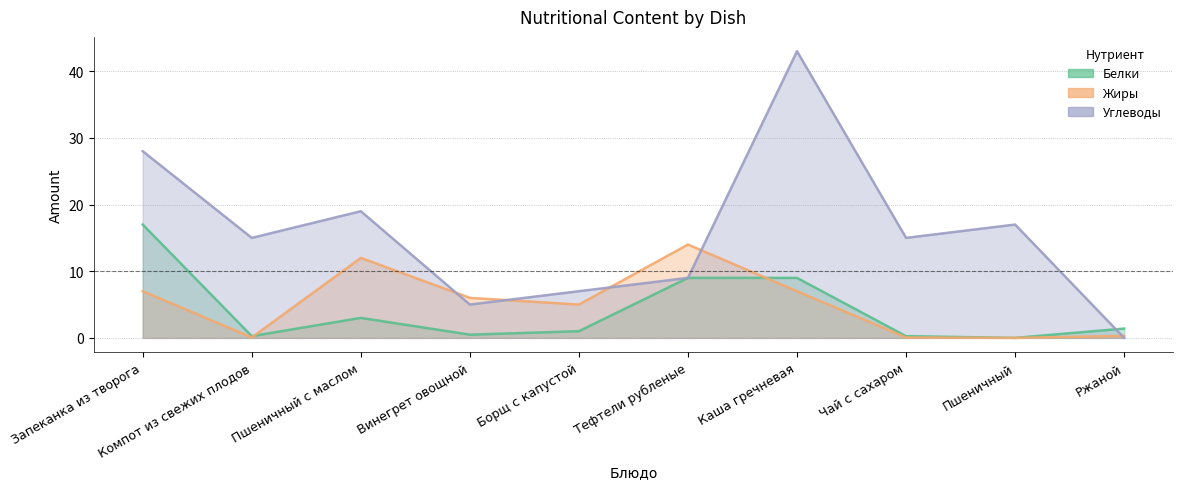

Rank the series at Каша гречневая from lowest to highest value.

Жиры, Белки, Углеводы